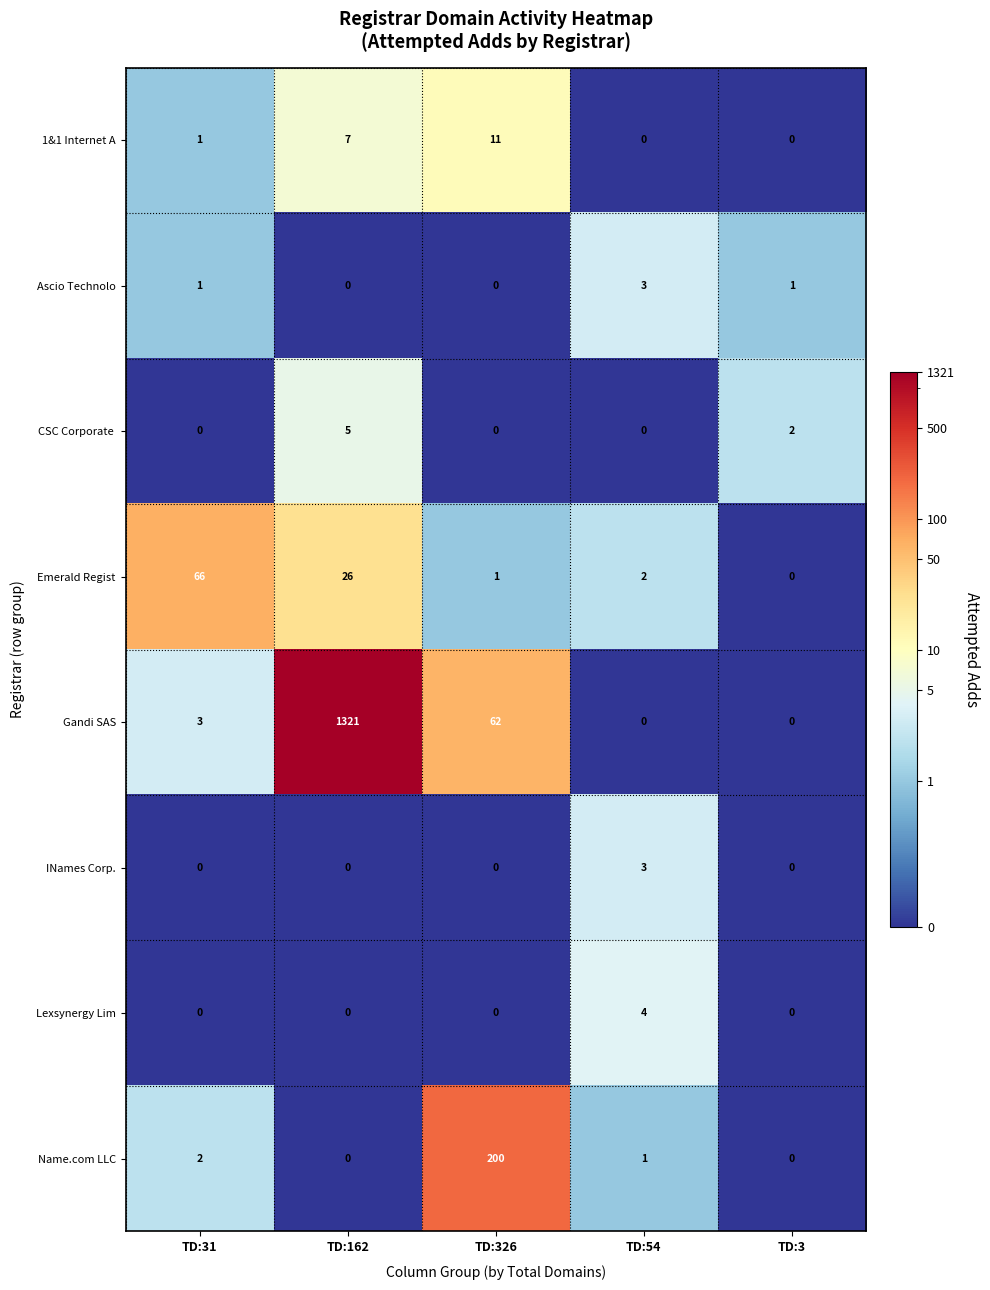

The Lexsynergy Lim series shows 0 at TD:326. True or false?

True